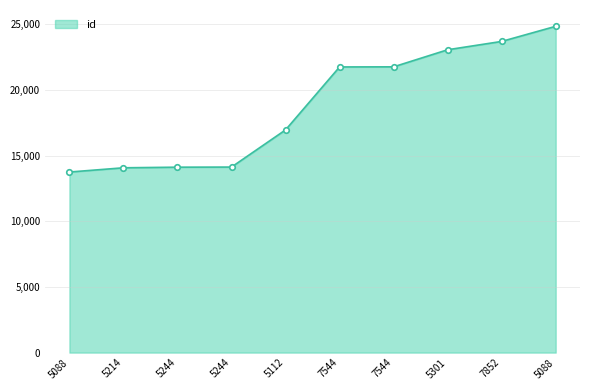

What is the difference between the maximum and second lowest values?

10772